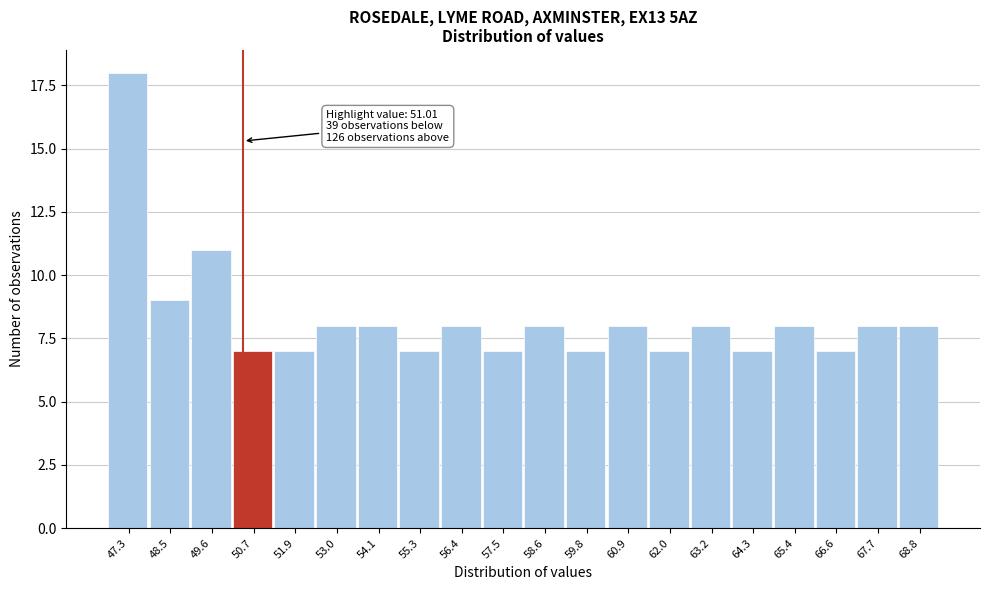

Reading left to right, transcribe all the data shown in this chart.

47.3=18	48.5=9	49.6=11	50.7=7	51.9=7	53.0=8	54.1=8	55.3=7	56.4=8	57.5=7	58.6=8	59.8=7	60.9=8	62.0=7	63.2=8	64.3=7	65.4=8	66.6=7	67.7=8	68.8=8